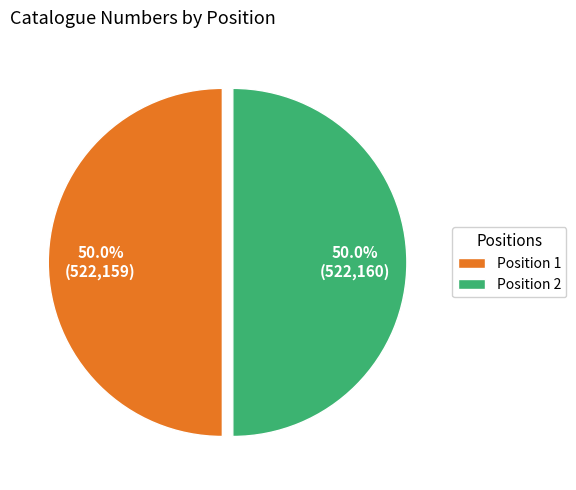

What is the total percentage of Position 1 and Position 2?

100.0%